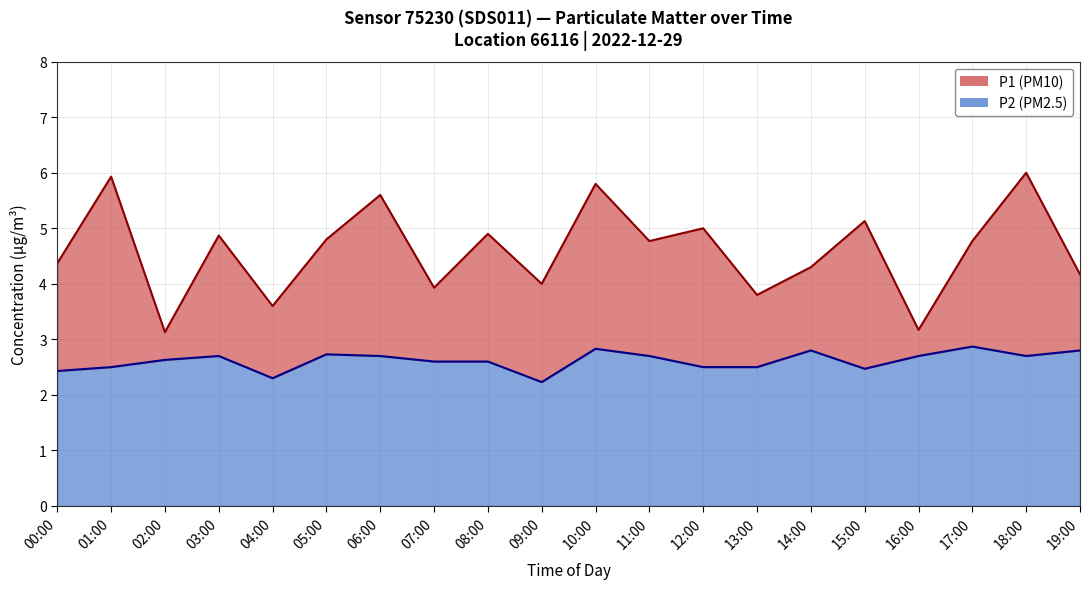

Is it true that P2 line equals 2.2 at 09:00?

True